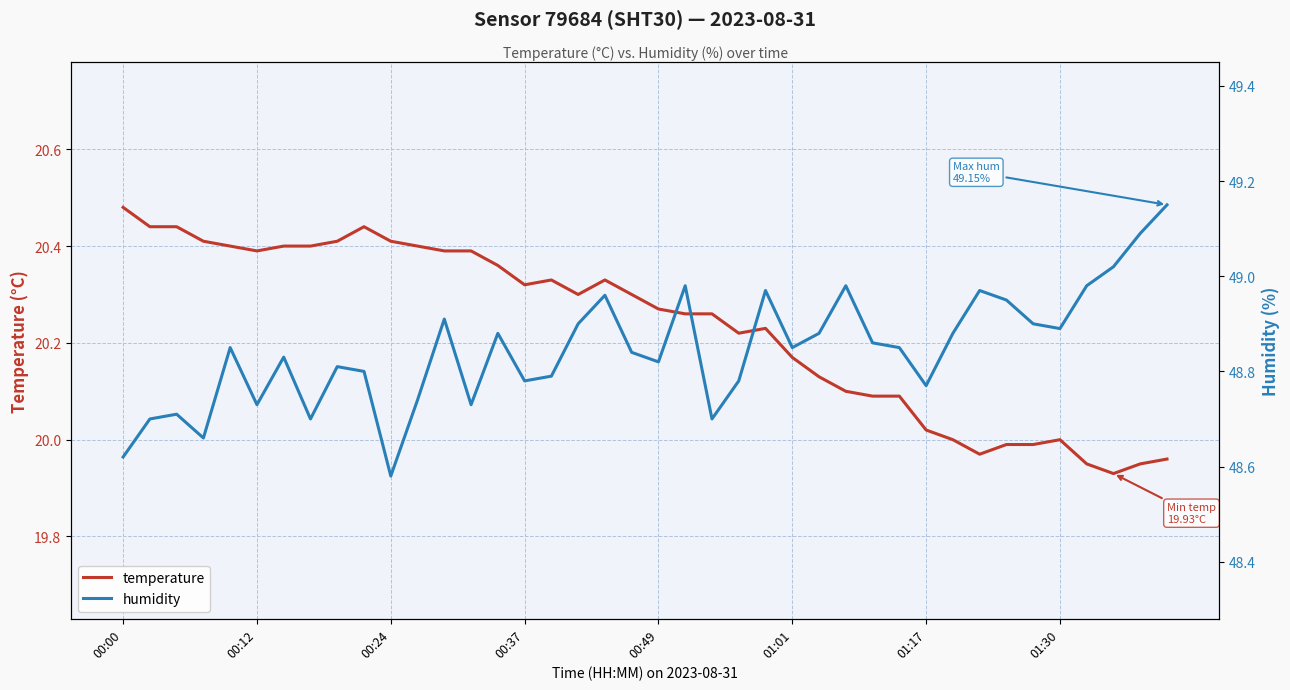

What is the maximum value shown in the chart?

49.1